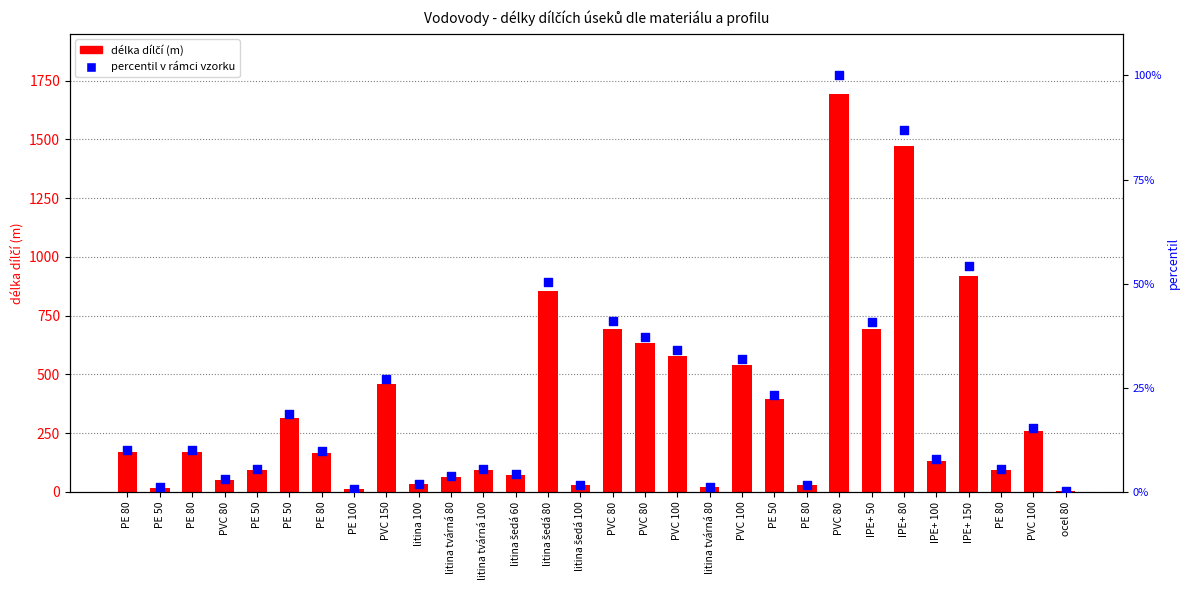

What are all the series names shown in the legend?

délka dílčí, percentil v rámci vzorku